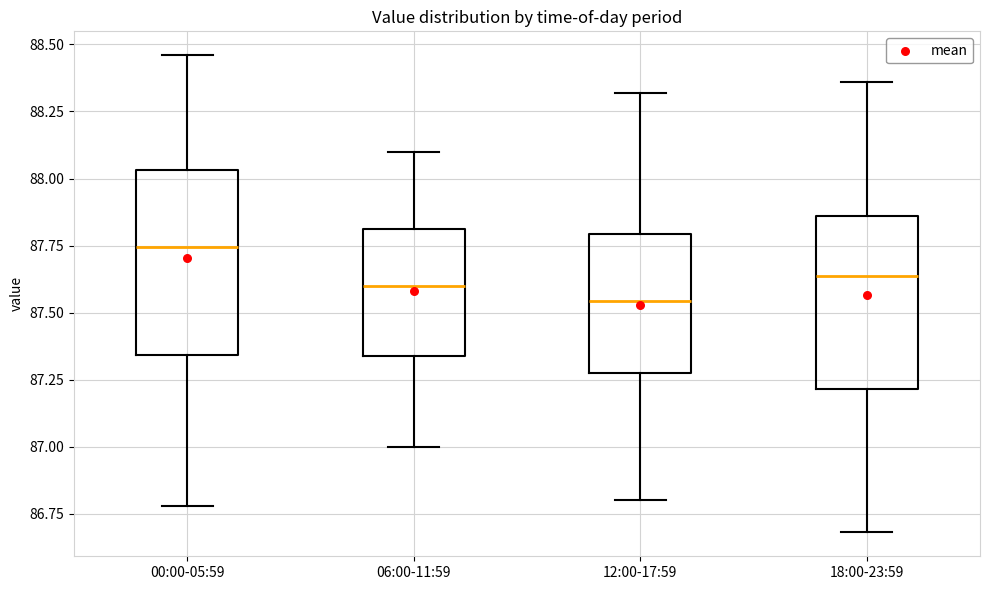

Which box has the highest median line?

00:00-05:59